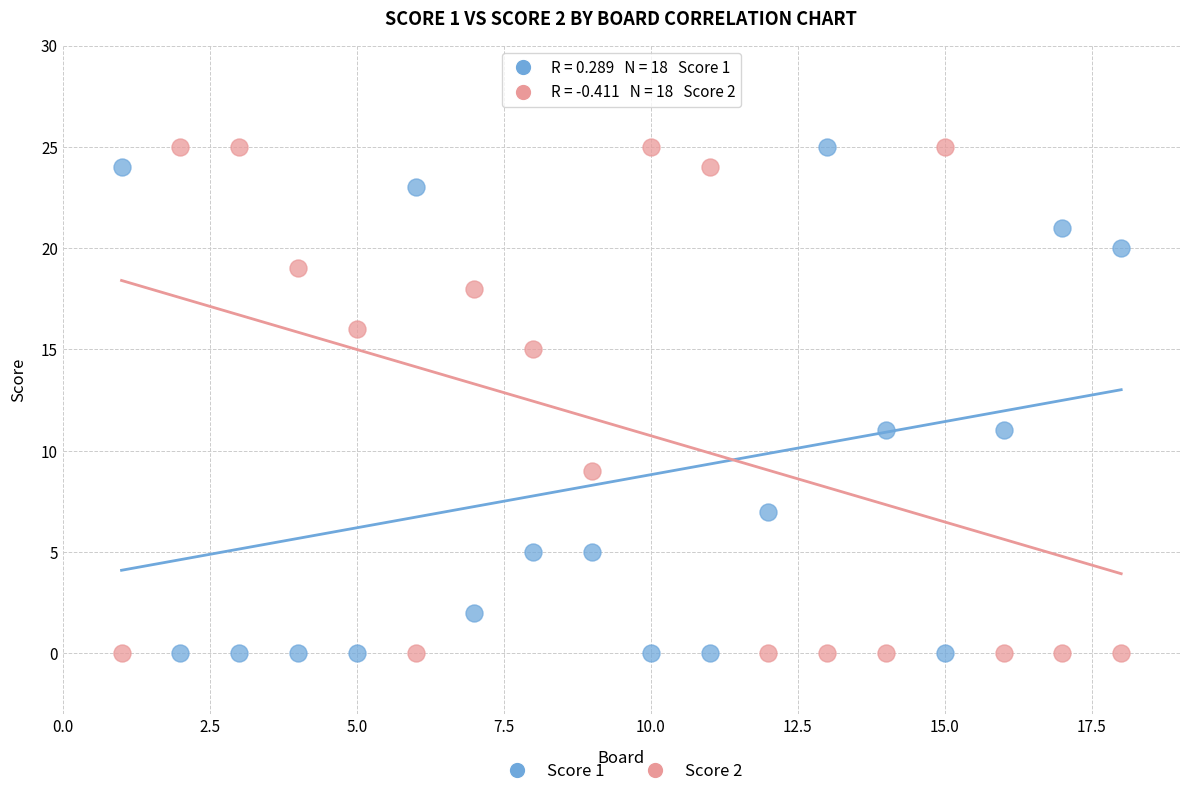

Across all data points, what is the range of Y values (max minus min)?

25